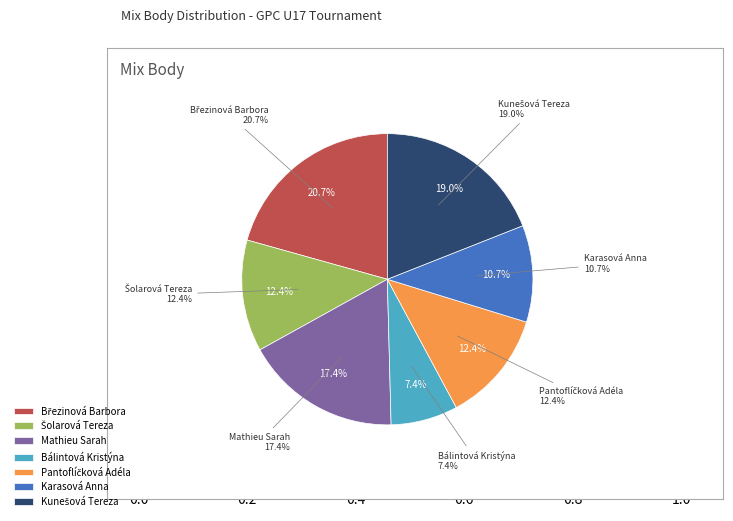

Combined, do Pantoflíčková Adéla and Šolarová Tereza account for over 50%?

No